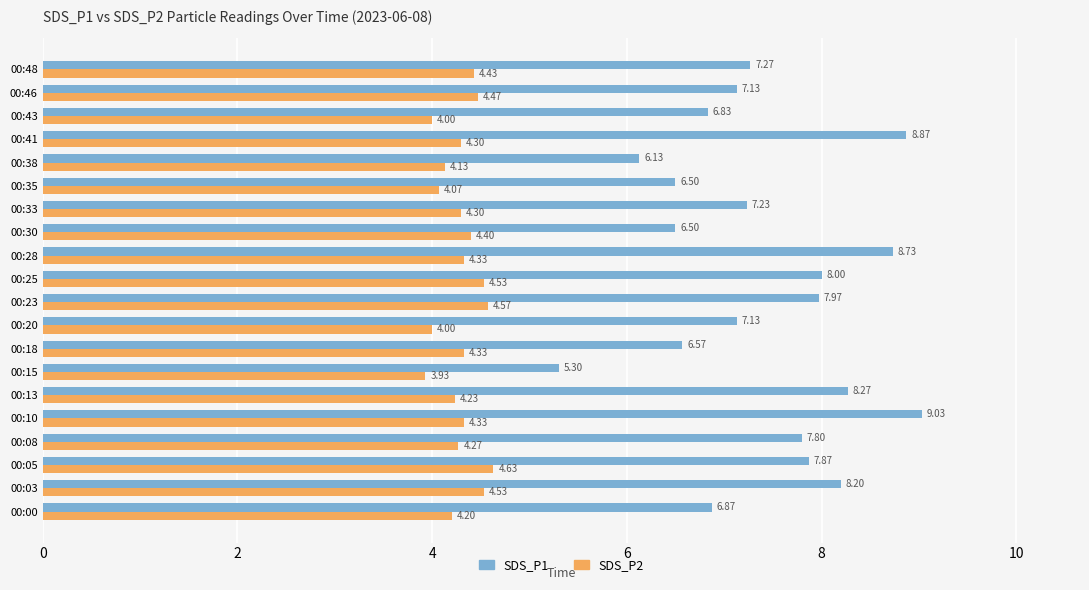

What is the average value of the SDS_P1 series?

7.4